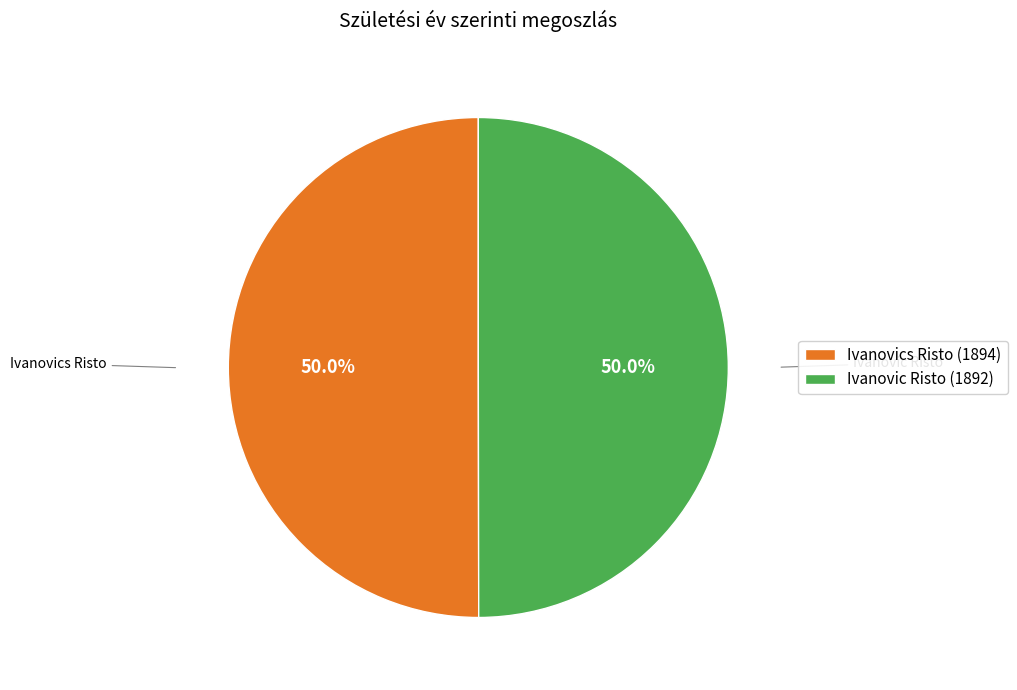

True or false: Ivanovic Risto (1892) accounts for 36% of the total.

False